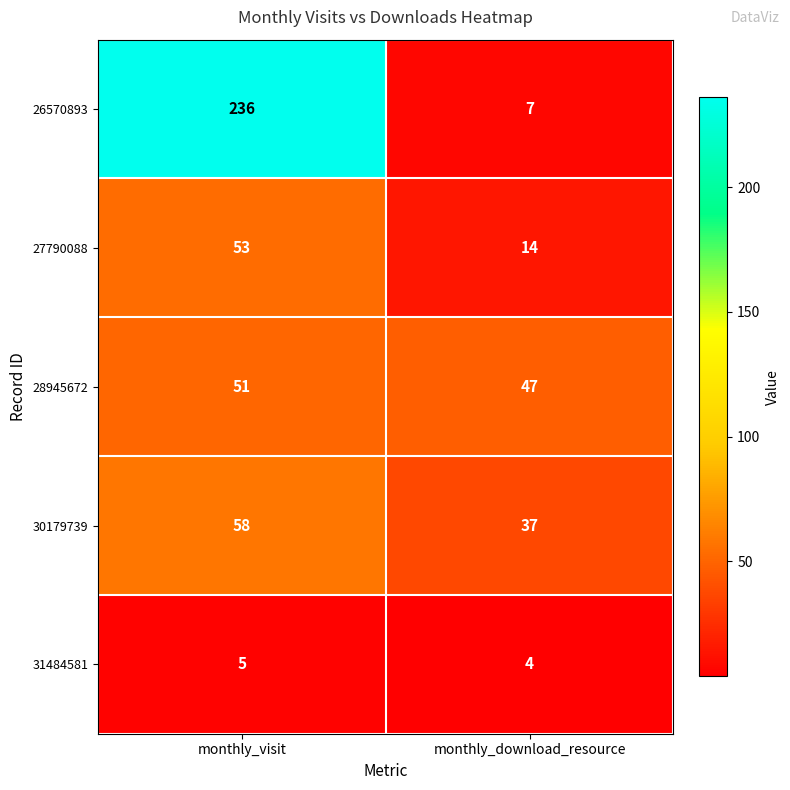

Reading left to right, list all the values displayed in this chart.

26570893: monthly_visit=236	monthly_download_resource=7
27790088: monthly_visit=53	monthly_download_resource=14
28945672: monthly_visit=51	monthly_download_resource=47
30179739: monthly_visit=58	monthly_download_resource=37
31484581: monthly_visit=5	monthly_download_resource=4